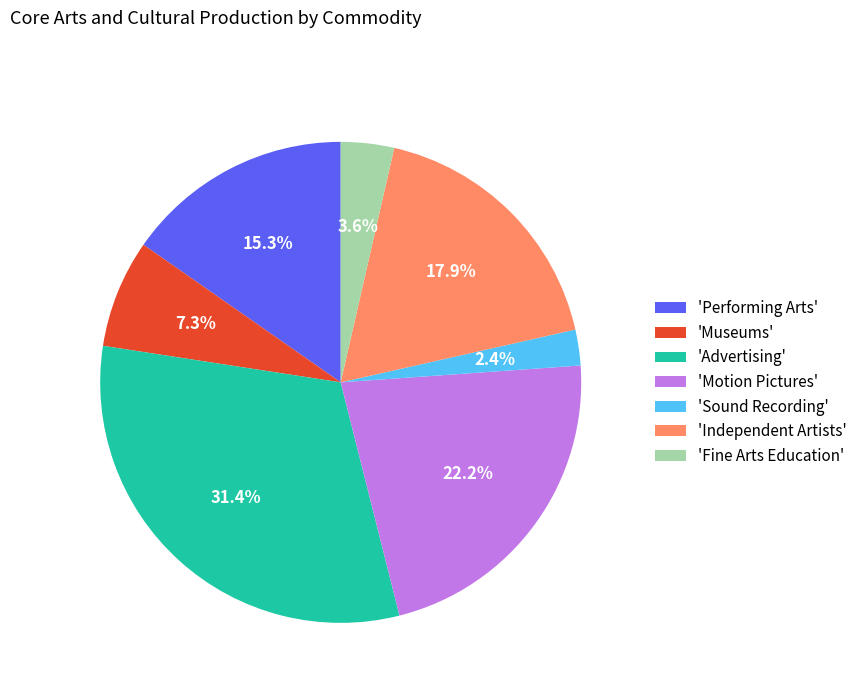

Combined, do 'Motion Pictures' and 'Independent Artists' account for over 50%?

No